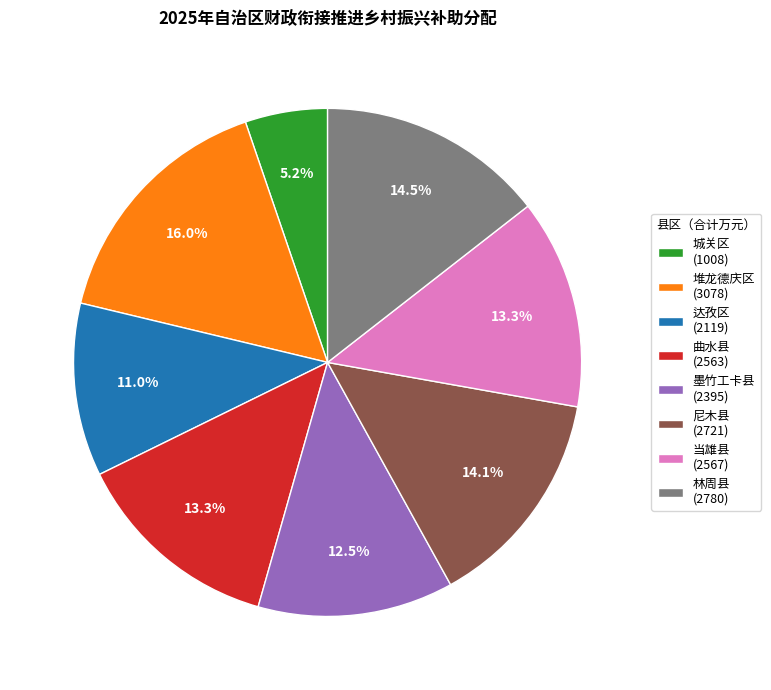

Between 达孜区 and 墨竹工卡县, which is larger?

墨竹工卡县